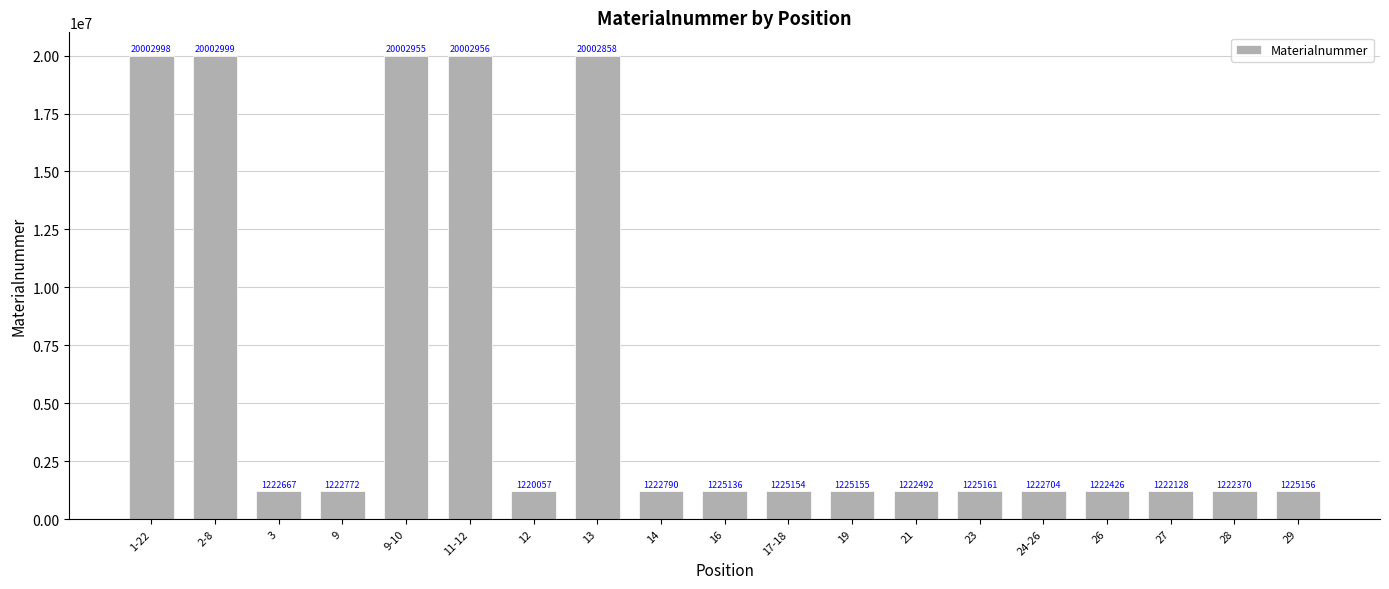

What is the ratio of the value at 26 to the value at 2-8?

0.1